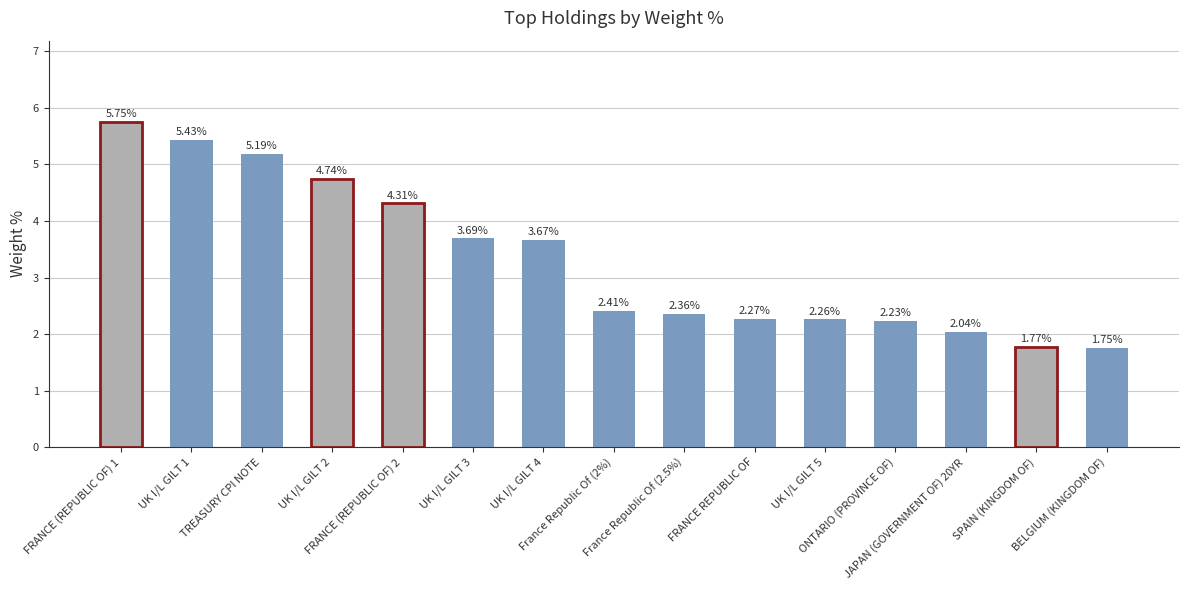

How many data points does each series have?

15